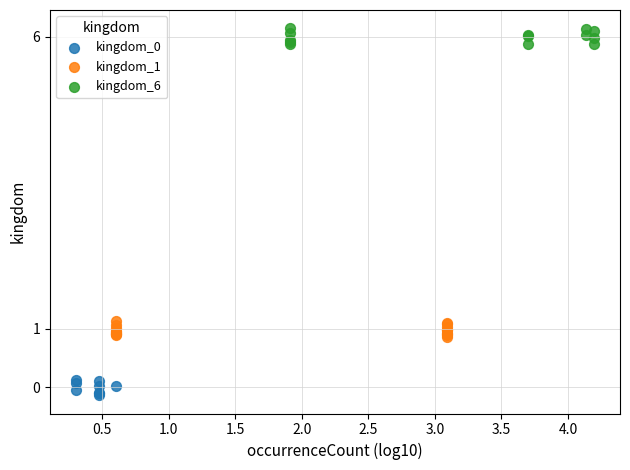

Which series reaches the maximum Y coordinate?

kingdom_6